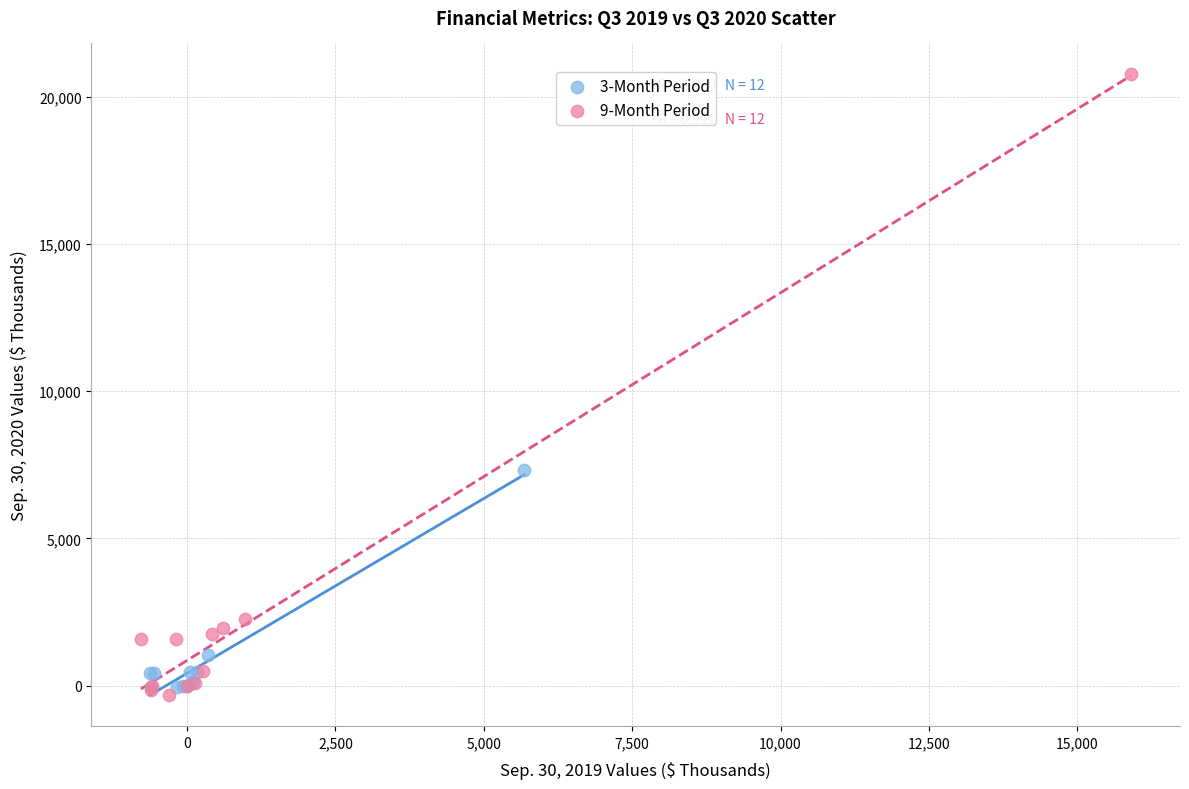

Which series has the largest Y range (max minus min)?

9-Month Period